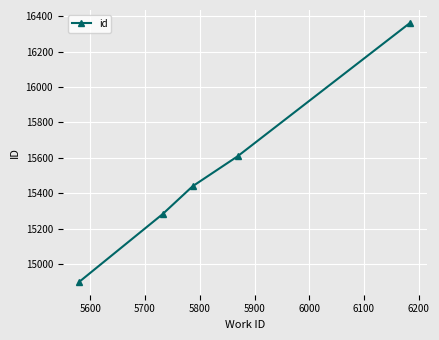

What is the sum of all values?

77589